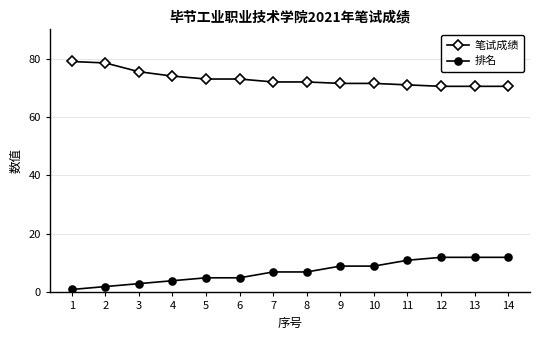

What is the value of the 排名 point at the 3rd from the left?

3.0